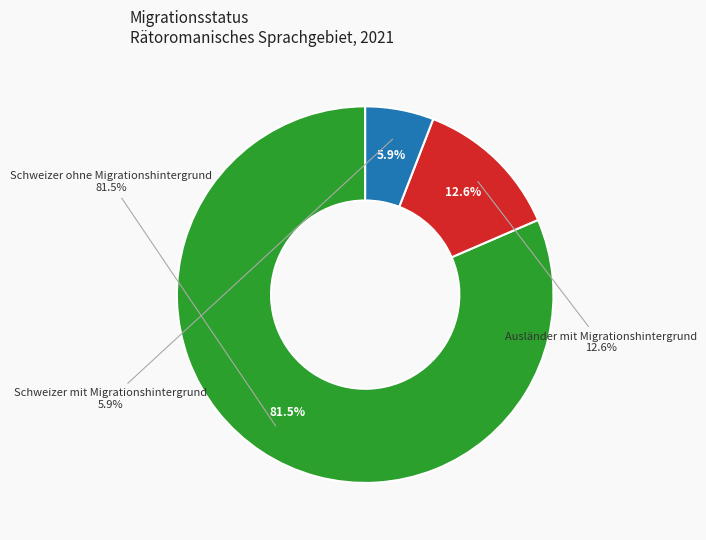

Does any single category account for the majority?

Yes